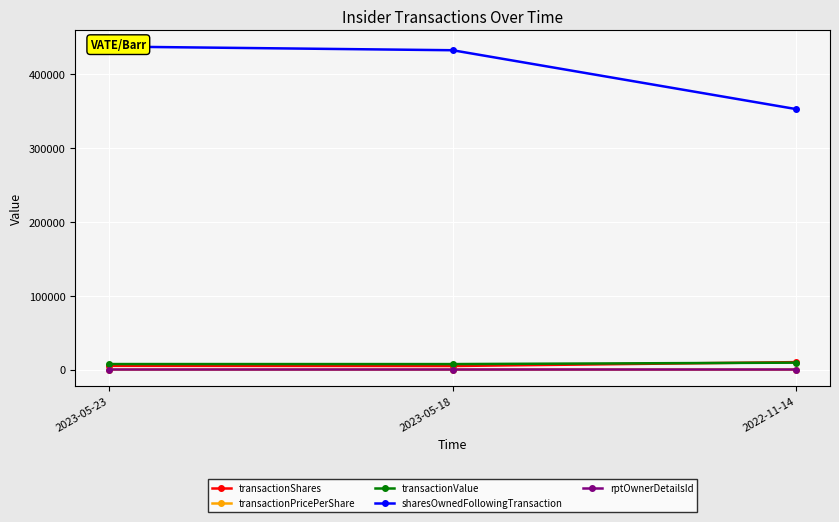

What is the highest value of the transactionPricePerShare series?

1.5